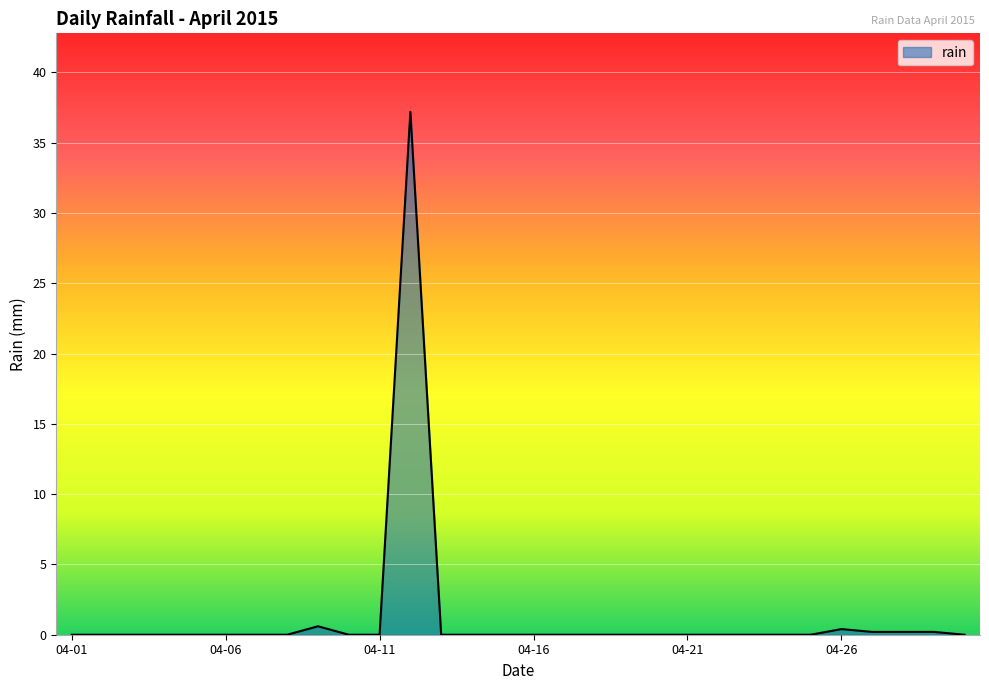

What is the greatest value displayed?

37.2